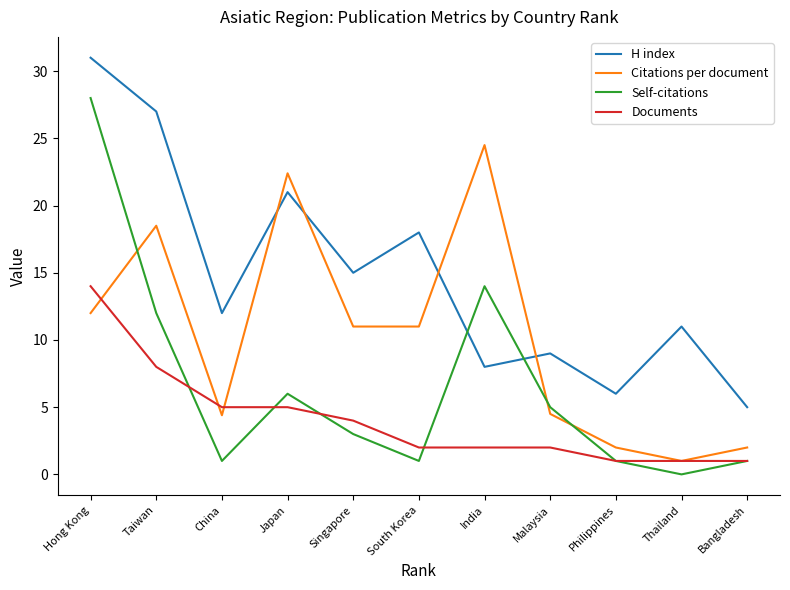

Count the number of data series in this chart.

4